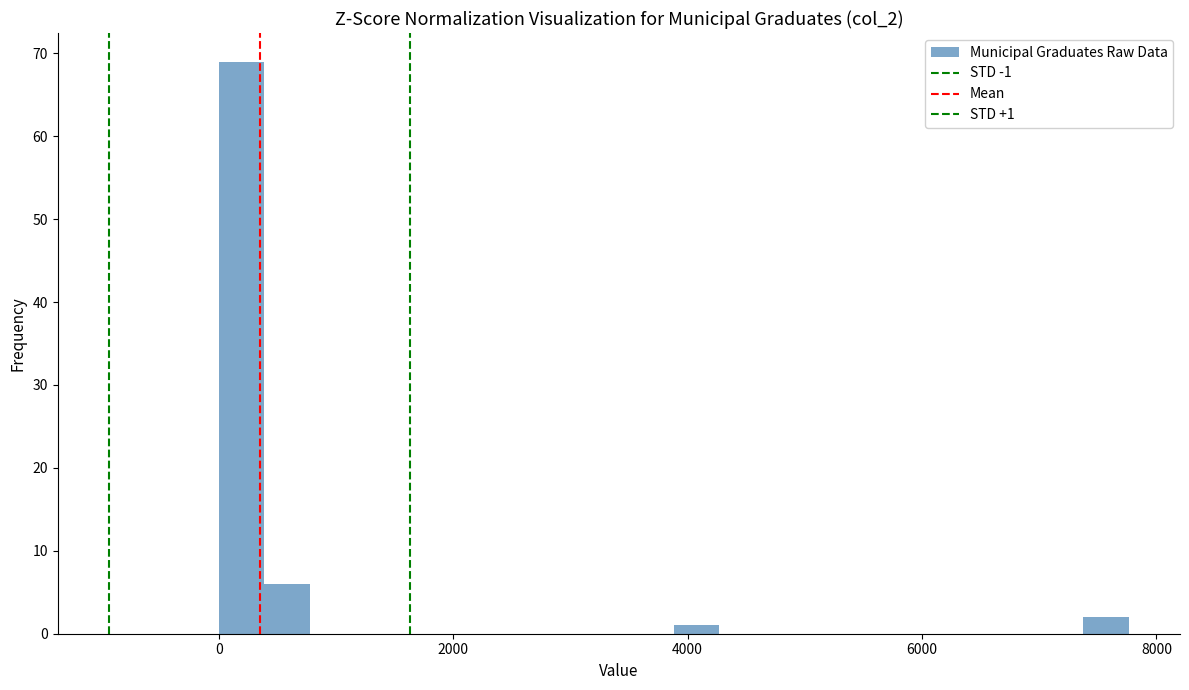

Read against the x-axis, roughly where is the centre of the tallest bar?

200